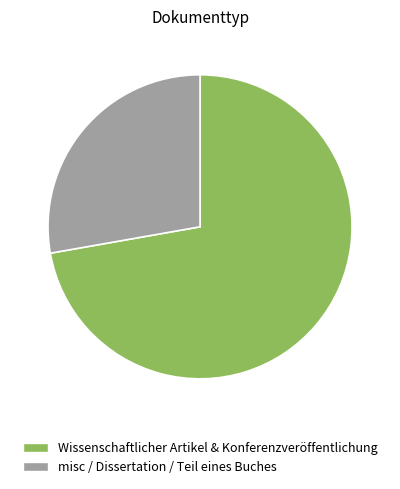

Approximately how many times larger is the value at misc / Dissertation / Teil eines Buches compared to Wissenschaftlicher Artikel & Konferenzveröffentlichung?

0.4